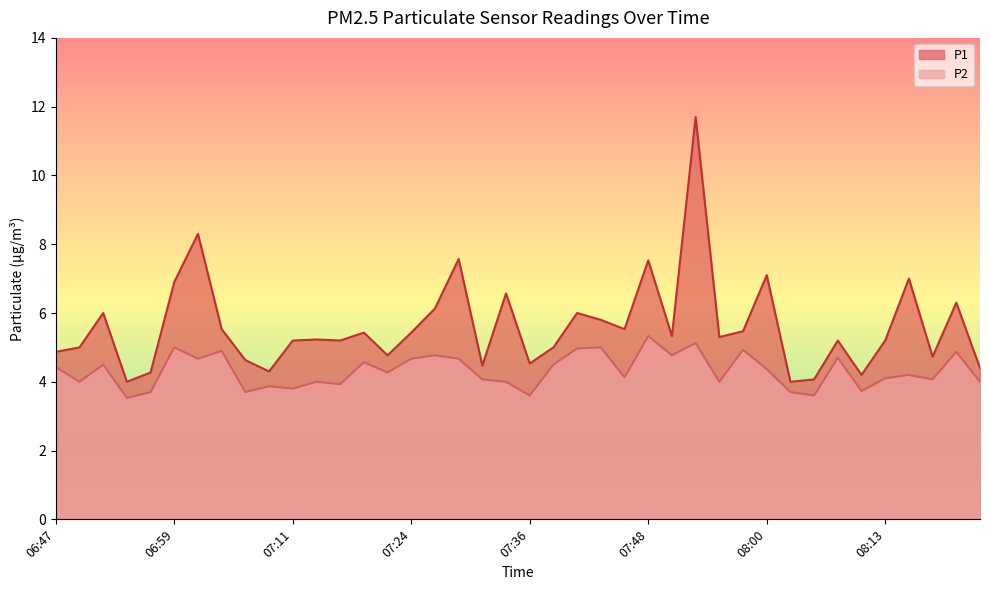

How many interior local peaks does the P1 series have?

13